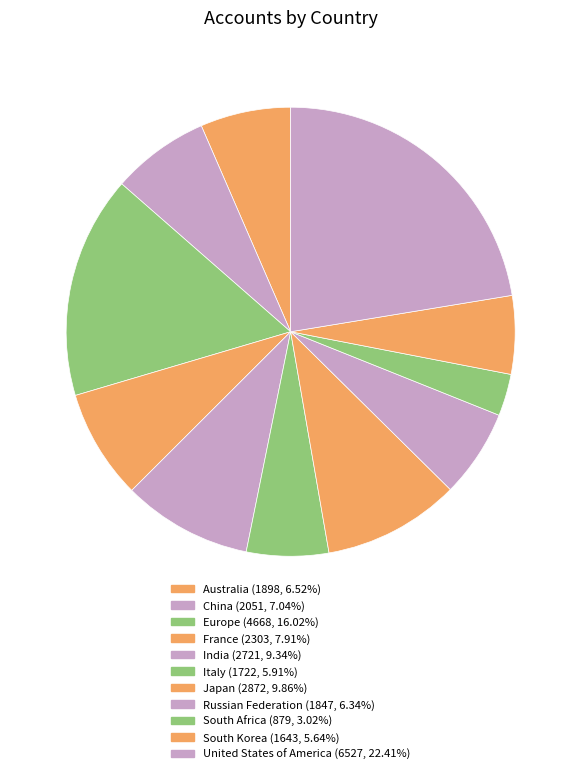

What is the ratio of the value at India to the value at South Korea?

1.7